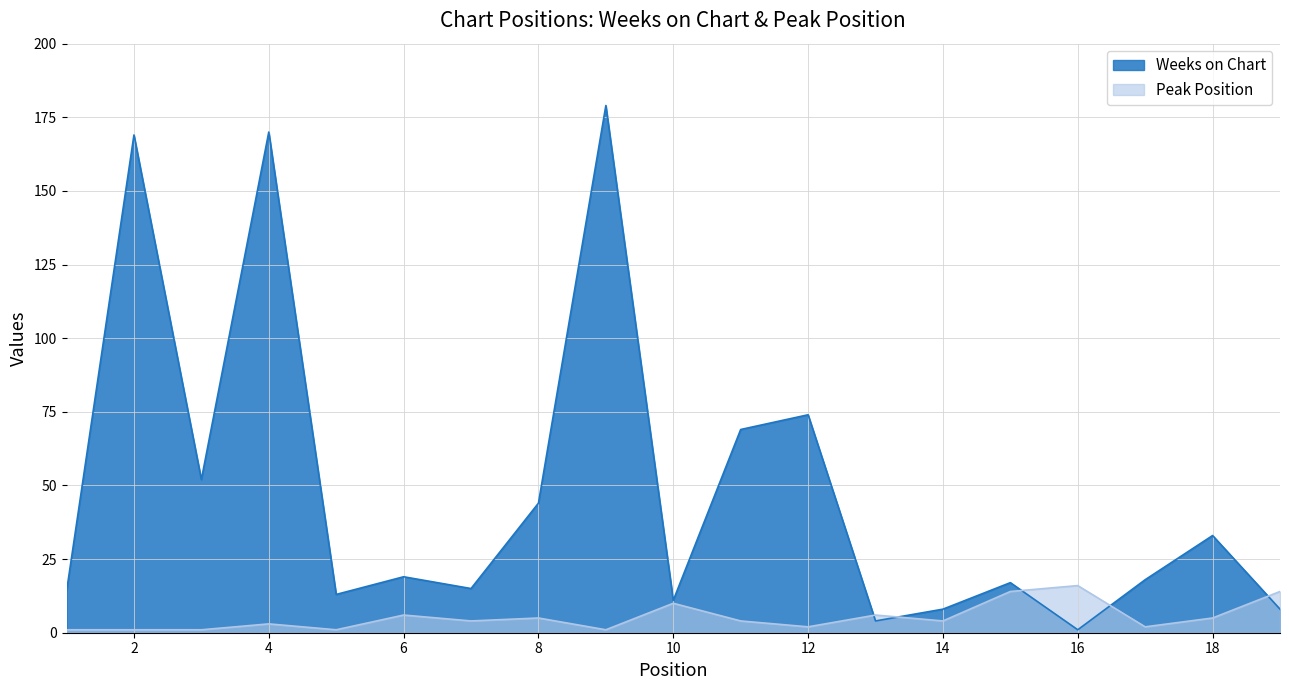

What is the value of the Weeks on Chart point at the 12th from the left?

74